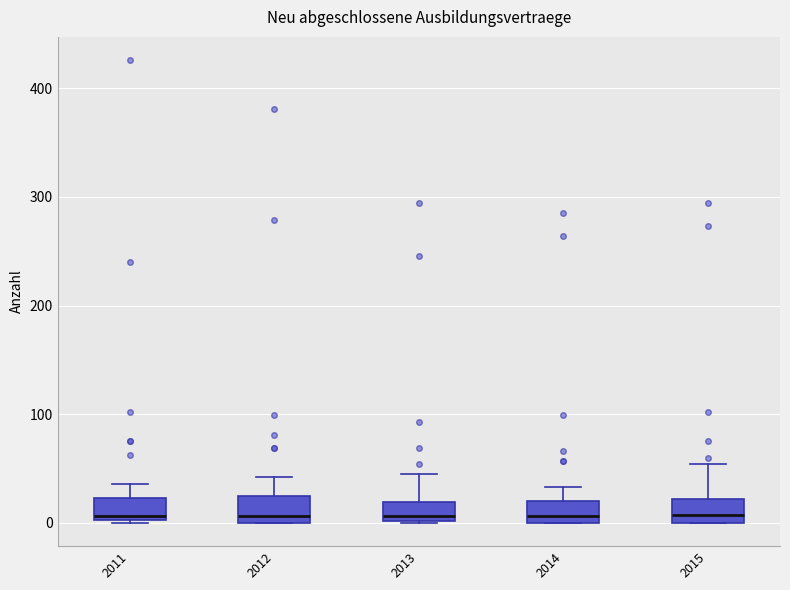

Where is the upper edge of the box at x = 2015 on the y-axis? The values are not printed on the chart, so give them approximately, as read against the axis.

20